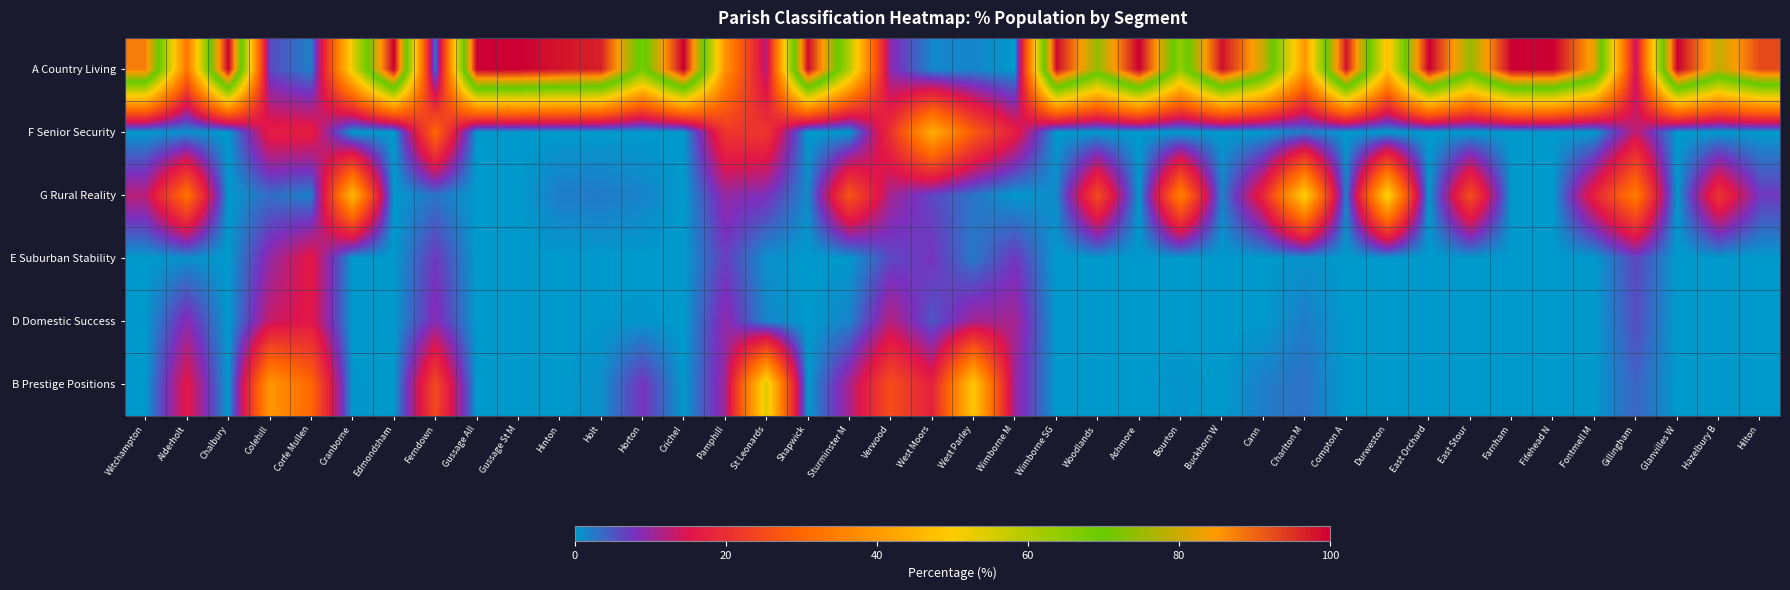

Rank the series at Holt from highest to lowest value.

A Country Living, G Rural Reality, B Prestige Positions, D Domestic Success, F Senior Security, E Suburban Stability